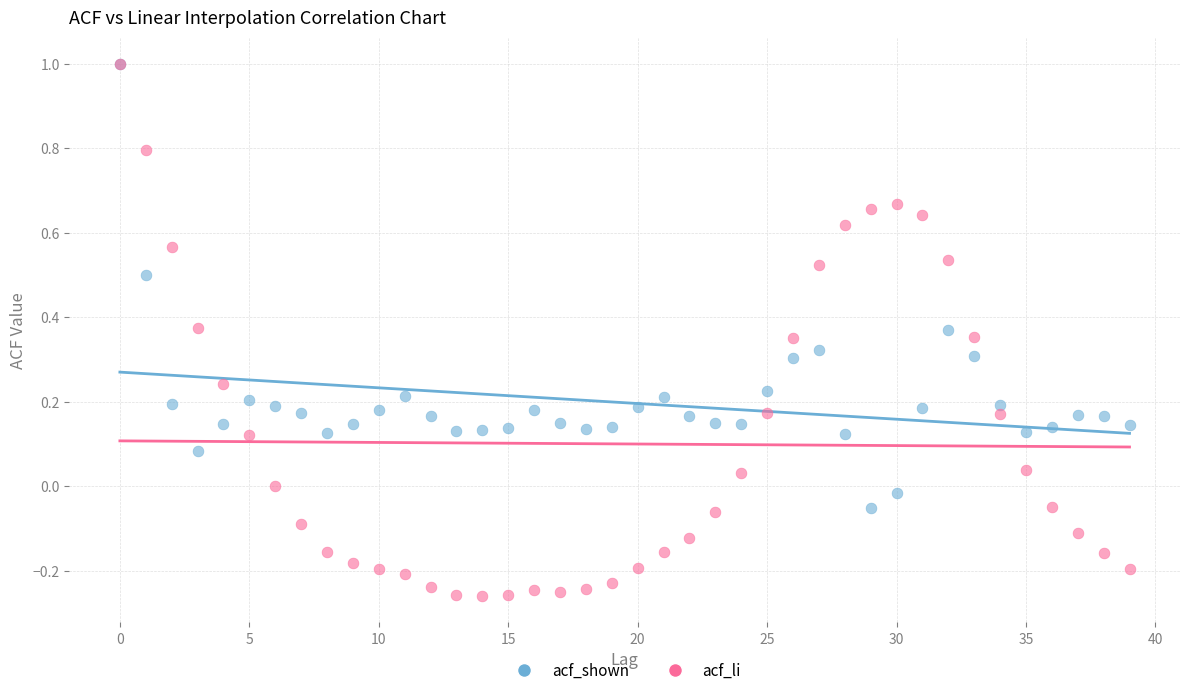

What are all the series names shown in the legend?

acf_shown, acf_li